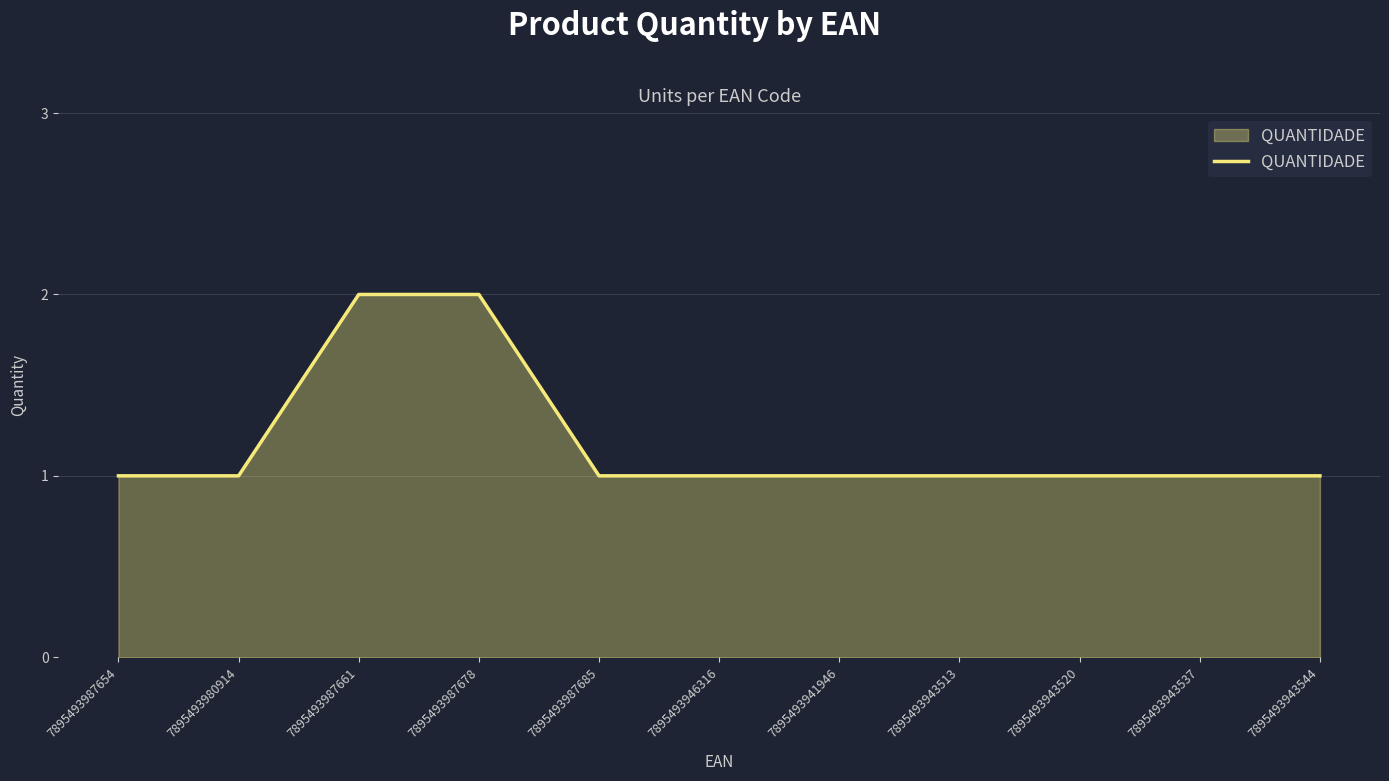

What is the difference between the second highest and second lowest values?

1